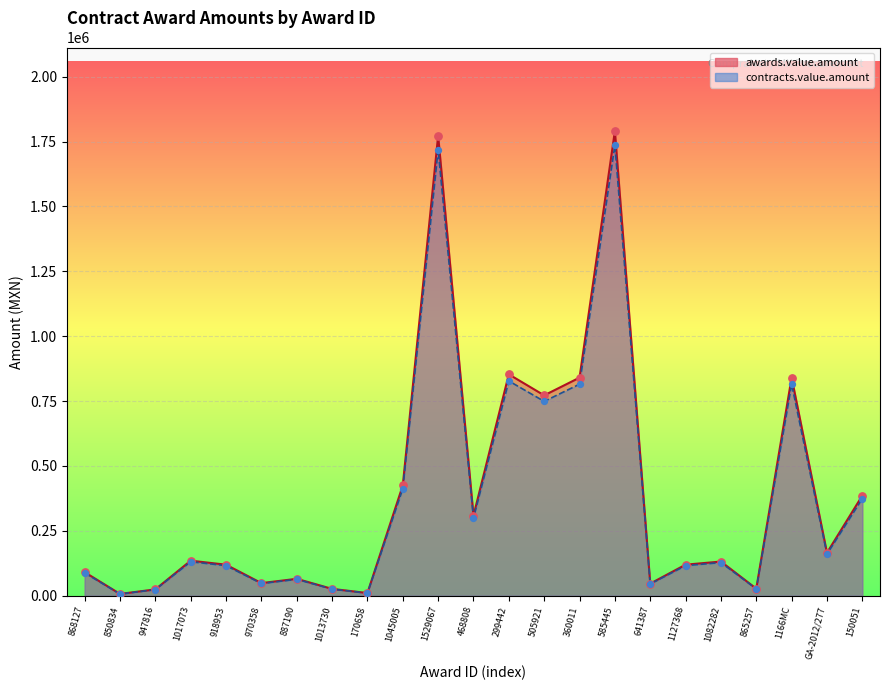

What is the total value across all series at 868127?

176650.6